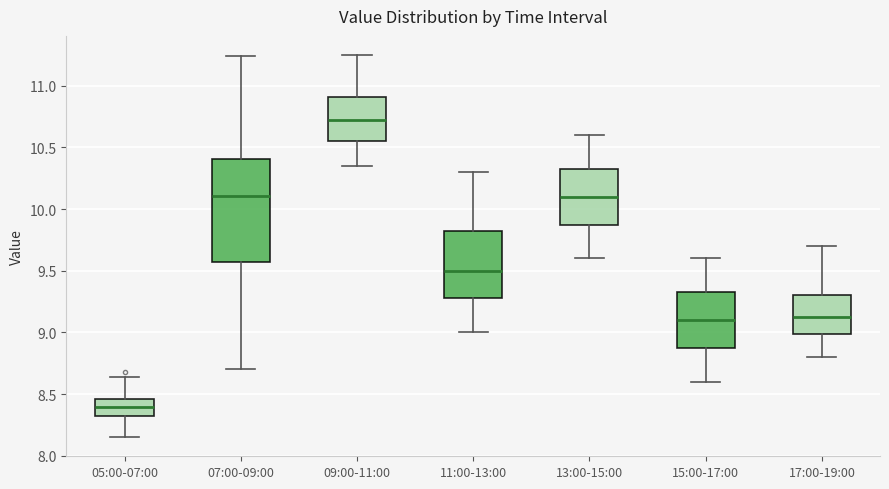

Reading left to right, read every box against the y-axis: the position of its median line, the range the box covers, and the ends of its whiskers. The values are not printed on the chart, so give them approximately, as read against the axis.

05:00-07:00: median 8.40, box 8.35 to 8.45, whiskers 8.15 to 8.65
07:00-09:00: median 10.10, box 9.55 to 10.40, whiskers 8.70 to 11.25
09:00-11:00: median 10.75, box 10.55 to 10.90, whiskers 10.35 to 11.25
11:00-13:00: median 9.50, box 9.30 to 9.85, whiskers 9.00 to 10.30
13:00-15:00: median 10.10, box 9.90 to 10.35, whiskers 9.60 to 10.60
15:00-17:00: median 9.10, box 8.90 to 9.35, whiskers 8.60 to 9.60
17:00-19:00: median 9.15, box 9.00 to 9.30, whiskers 8.80 to 9.70